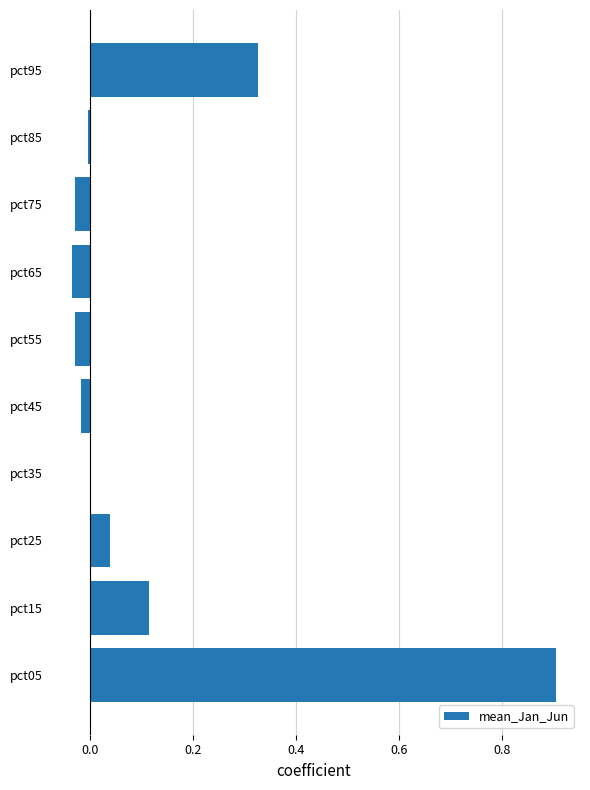

The chart shows a value of 0.0 at pct25. True or false?

True